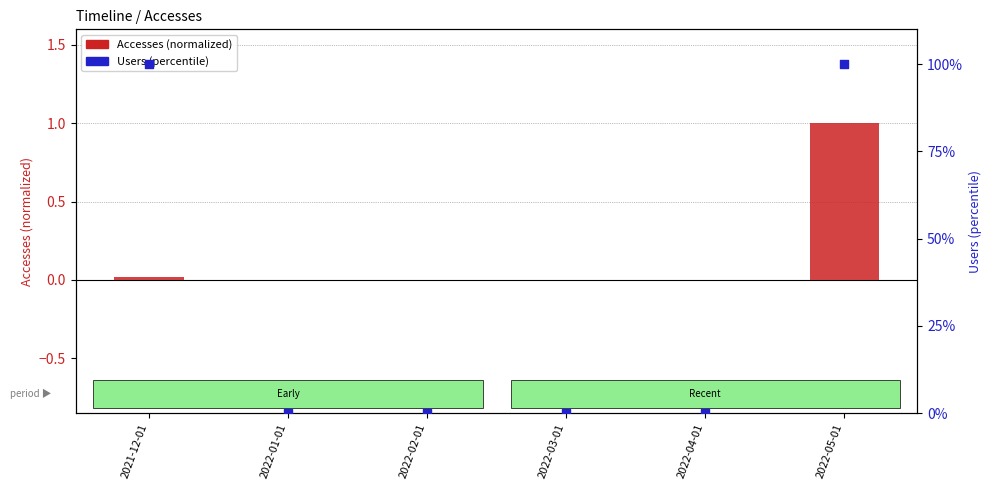

At how many categories does at least one series exceed 92?

2